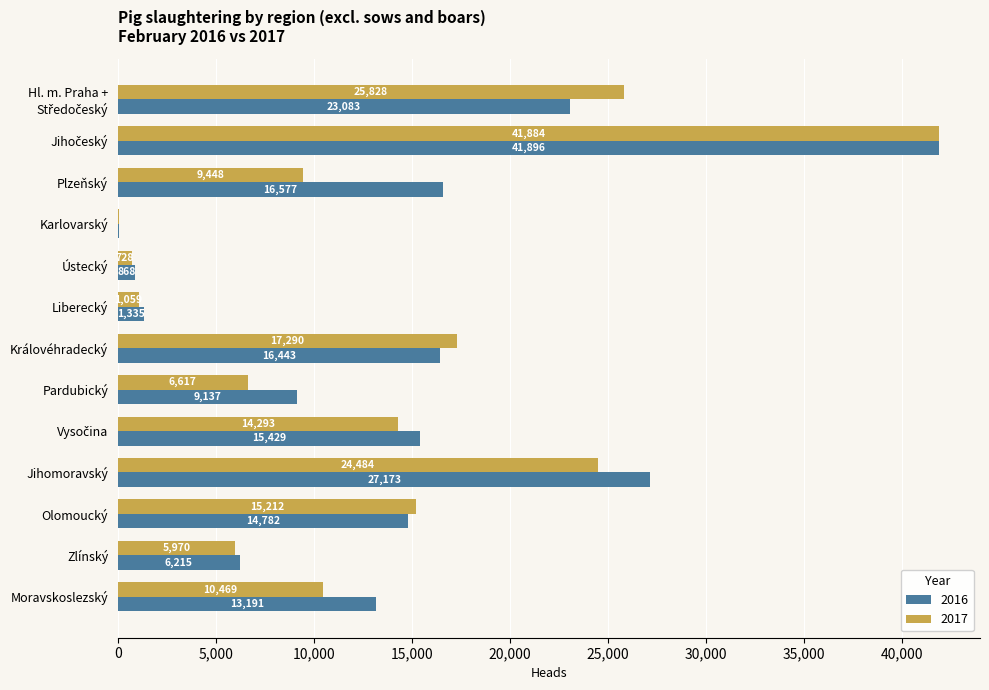

What is the approximate value of 2016 at Ústecký, to the nearest 100?

900